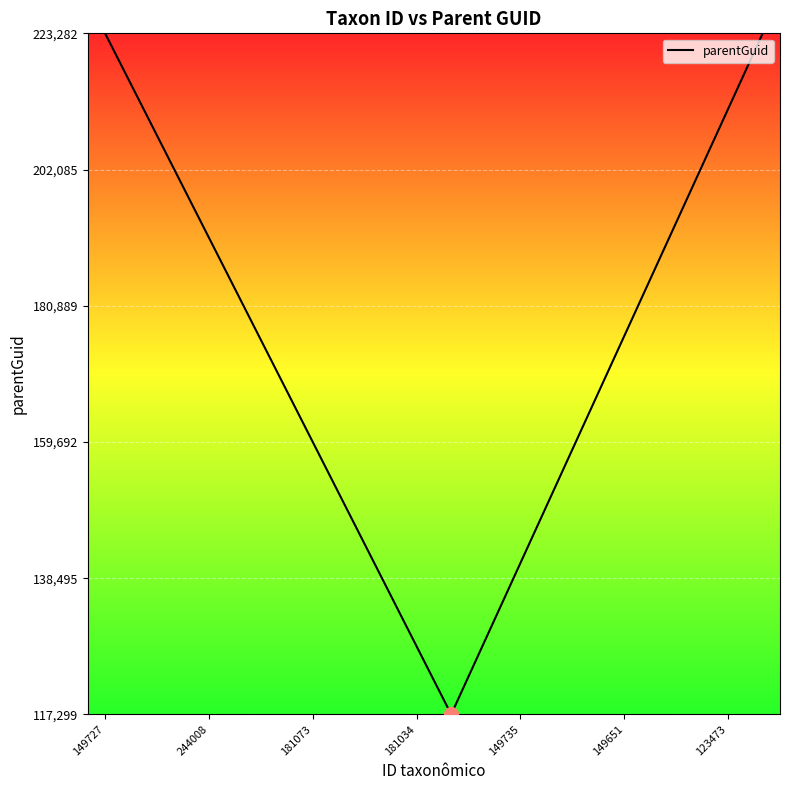

How many values are below 176178?

10